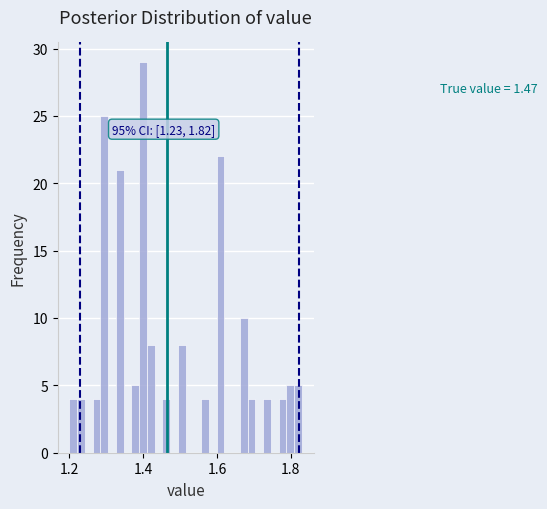

Read against the x-axis, roughly where is the centre of the tallest bar?

1.40